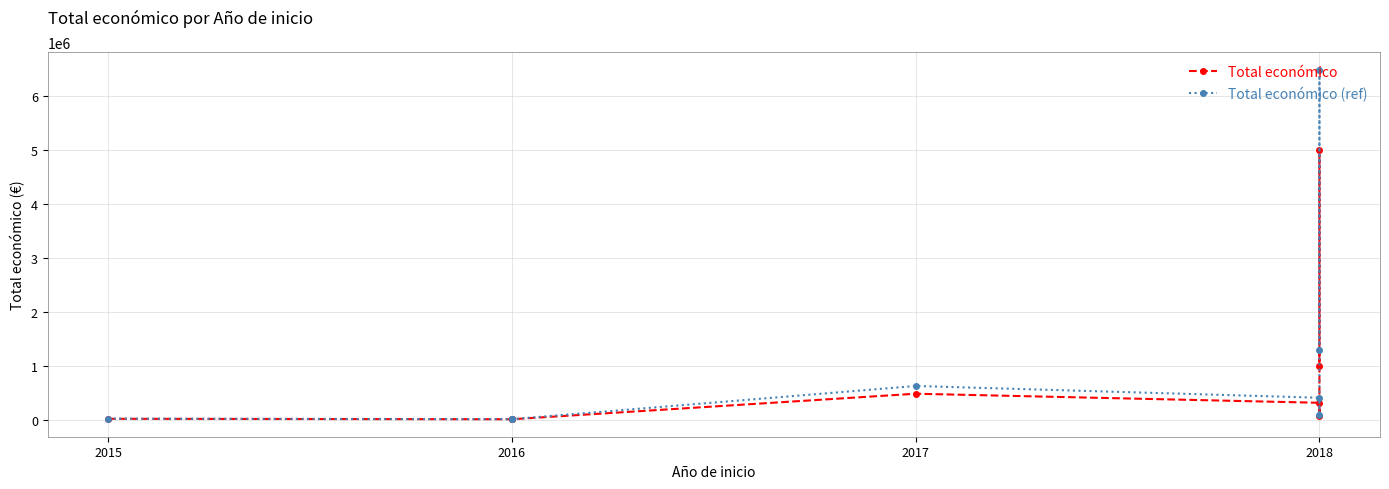

Which label corresponds to the smallest value in the chart?

2016